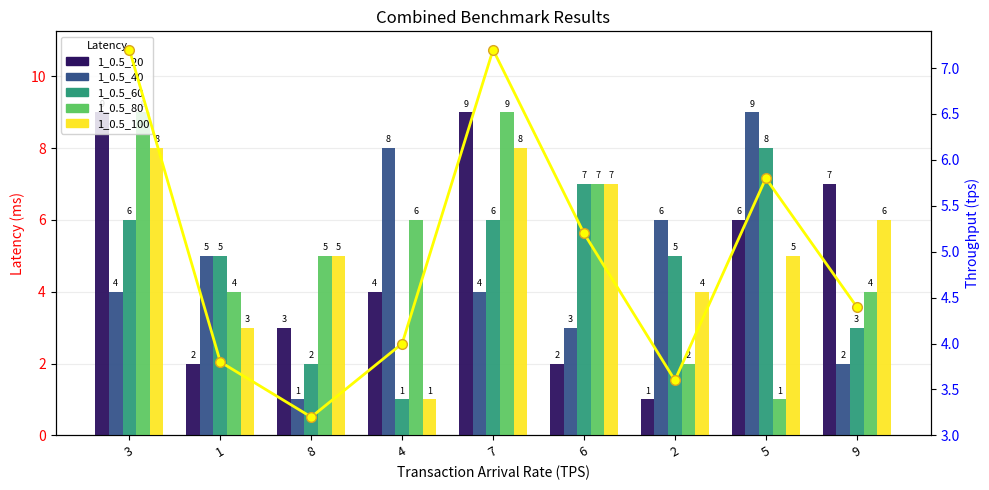

The value of col_3 at 7 is 9.0. True or false?

True